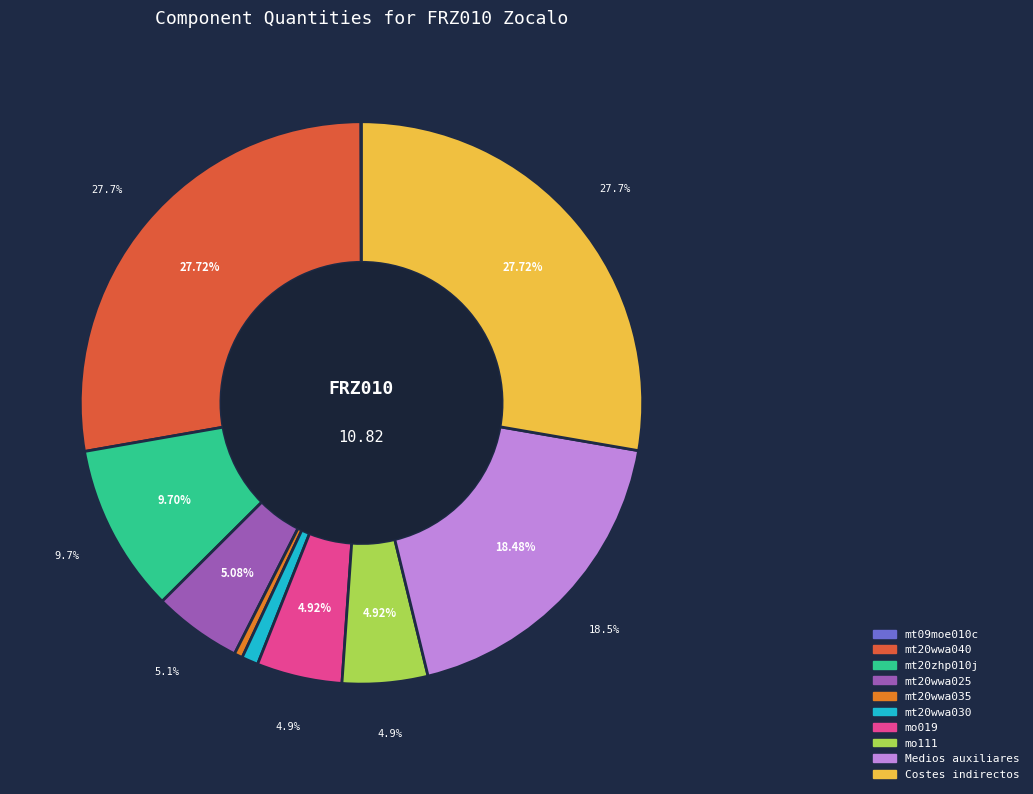

What is the largest slice in the pie chart?

mt20wwa040